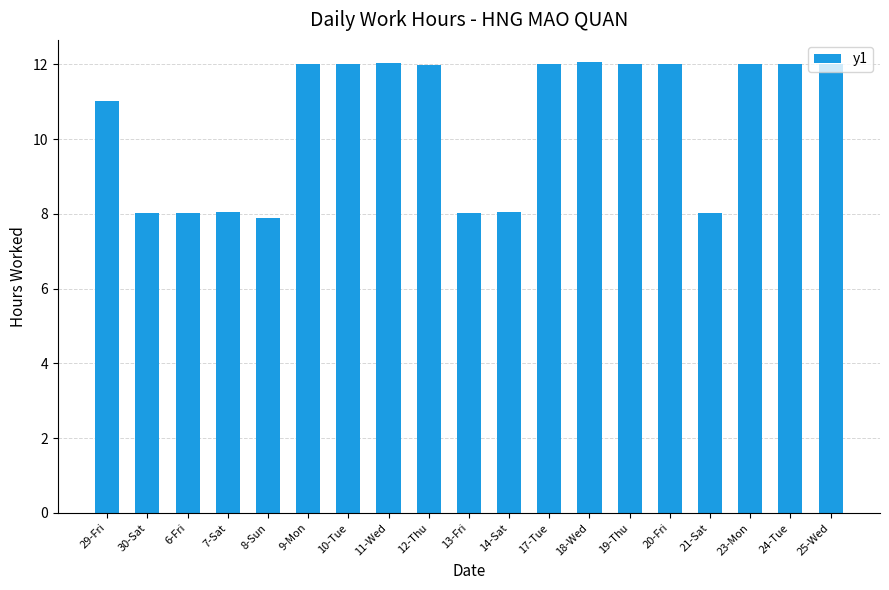

What is the change in value from 8-Sun to 23-Mon?

+4.1